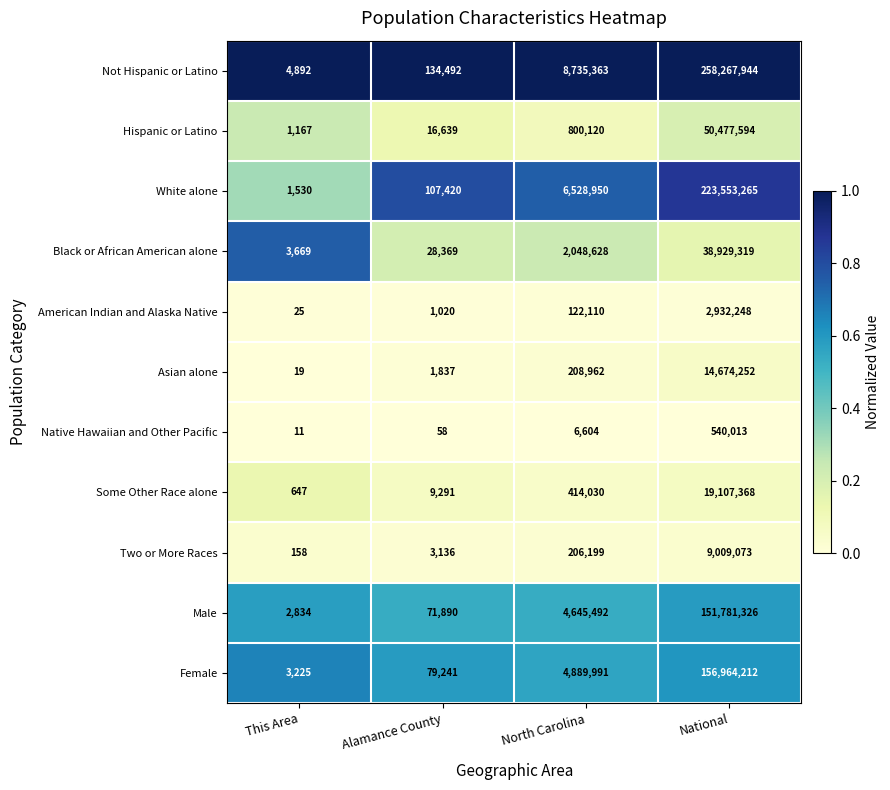

True or false: Some Other Race alone has a value of 19107368 at National.

True